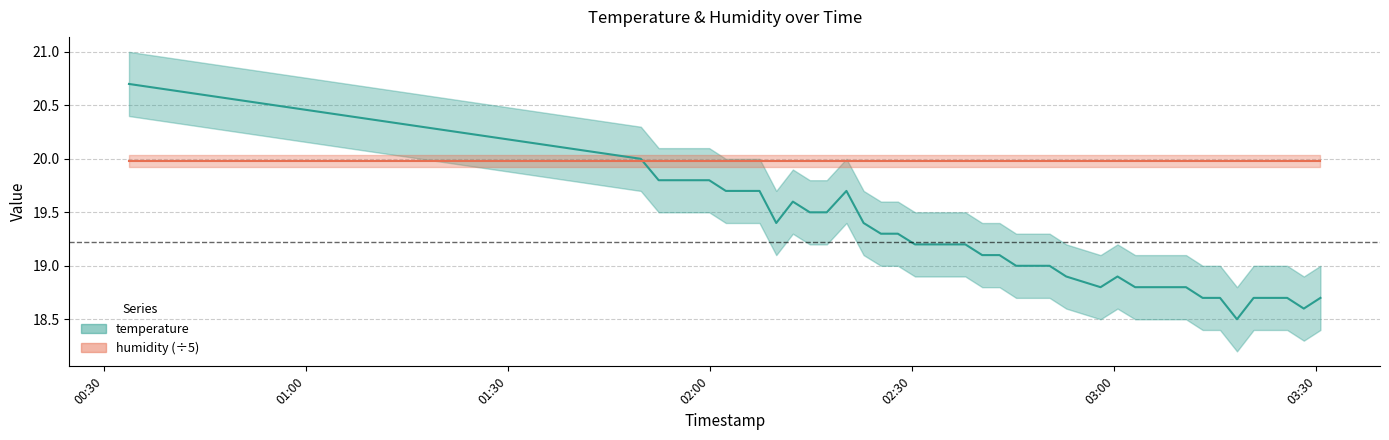

Which has a higher value, 2022-08-20T01:57:20 or 2022-08-20T02:04:51?

2022-08-20T01:57:20